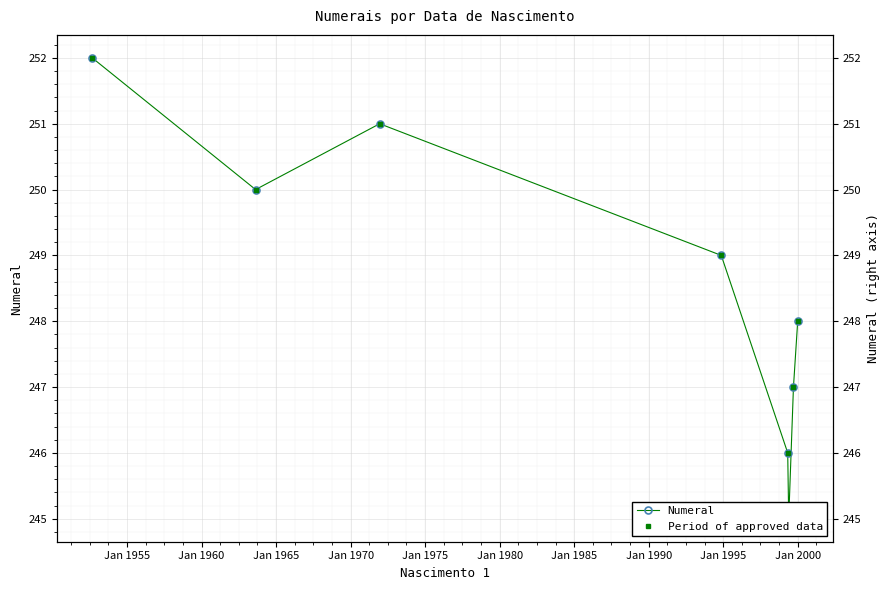

What is the total value across all series at Jan 1955?

500